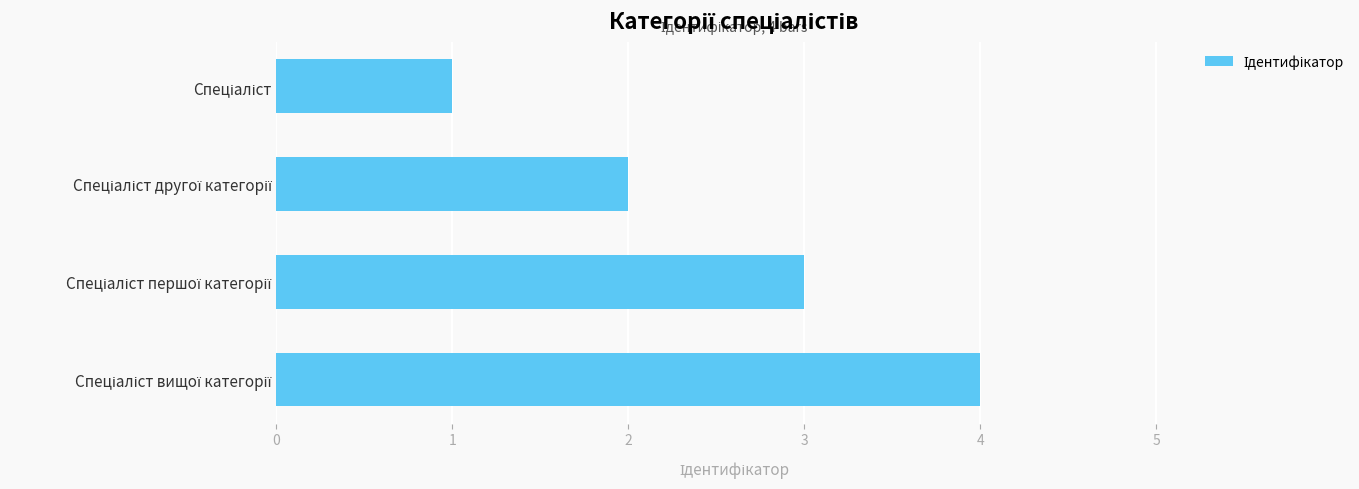

What is the sum of all values?

10